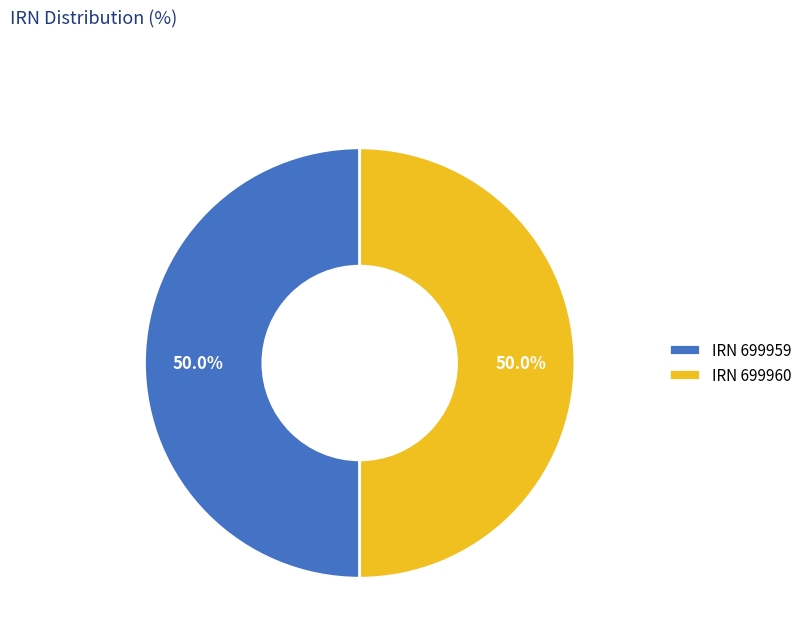

What is the ratio of the value at IRN 699959 to the value at IRN 699960?

1.0